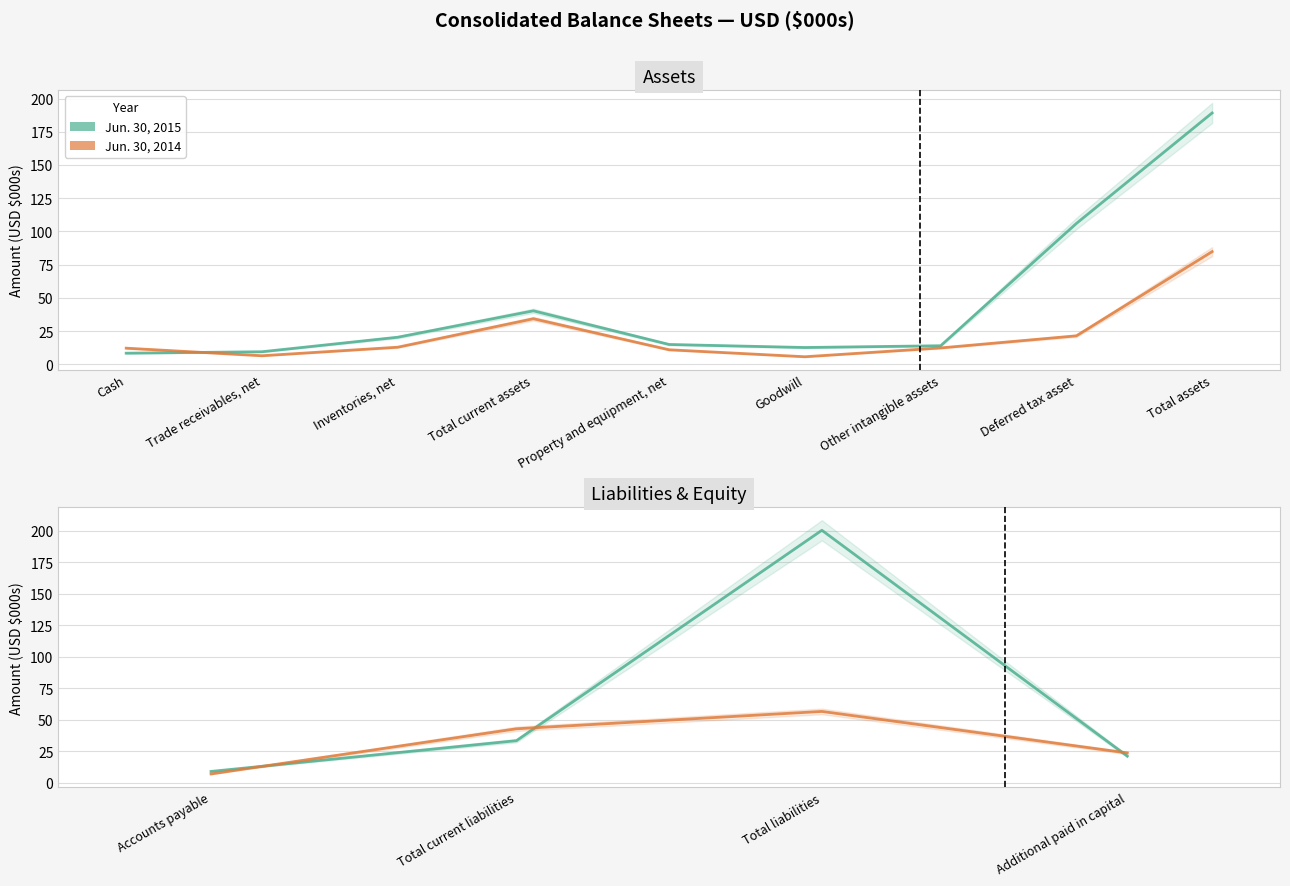

What position from the left is Accounts payable?

1